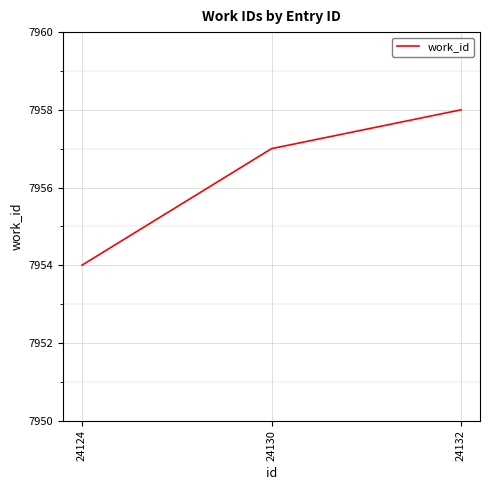

How many values are below 7957?

1